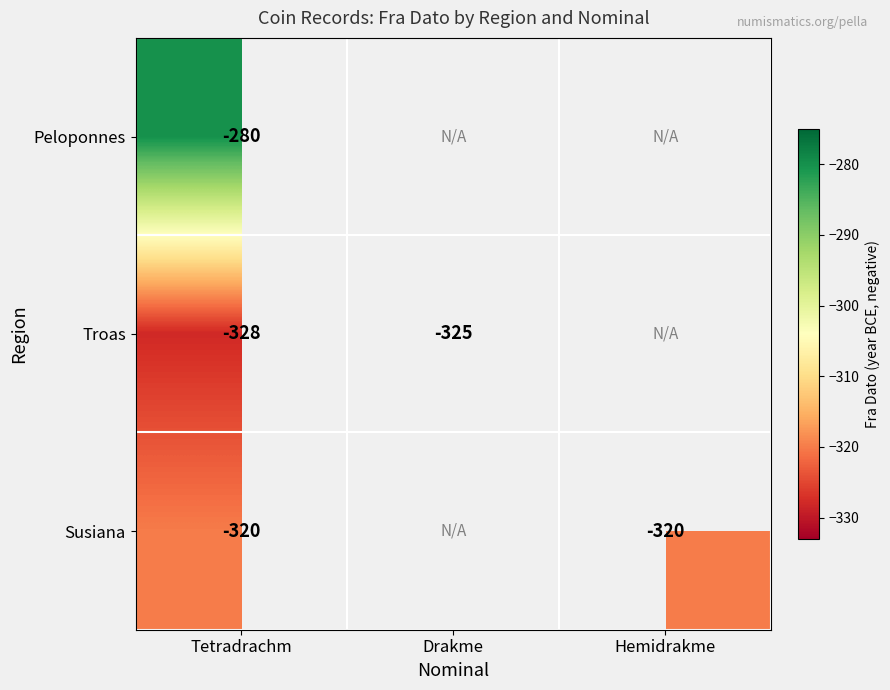

Between Tetradrachm and Drakme, which is larger?

Drakme